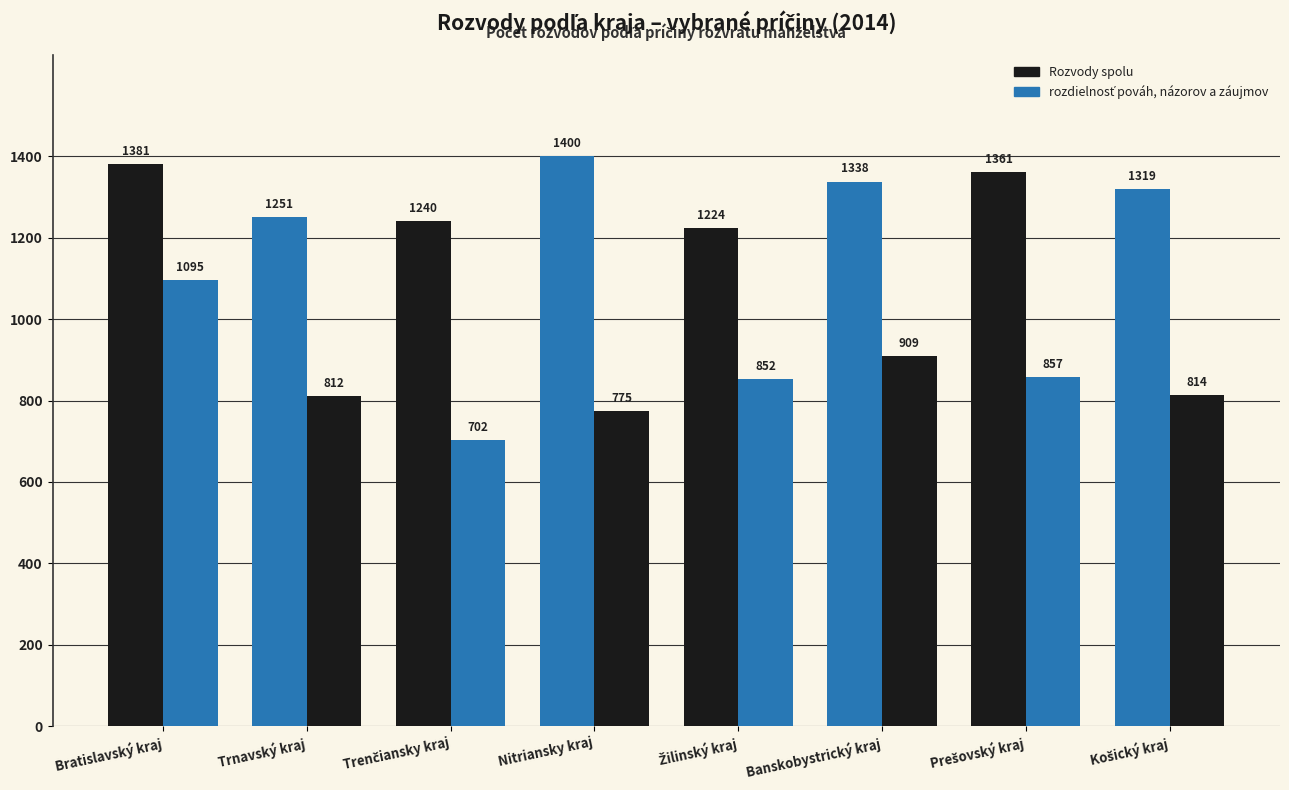

How many bars are there in each group?

2